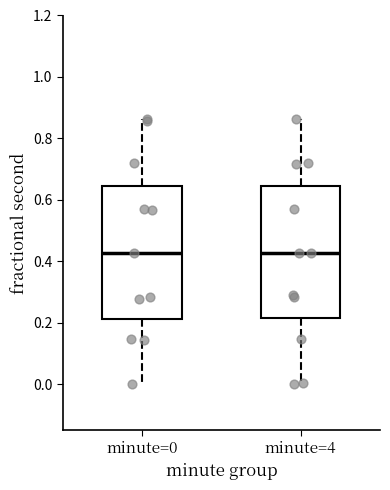

Reading left to right, read every box against the y-axis: the position of its median line, the range the box covers, and the ends of its whiskers. The values are not printed on the chart, so give them approximately, as read against the axis.

minute=0: median 0.42, box 0.22 to 0.64, whiskers 0.00 to 0.86
minute=4: median 0.42, box 0.22 to 0.64, whiskers 0.00 to 0.86